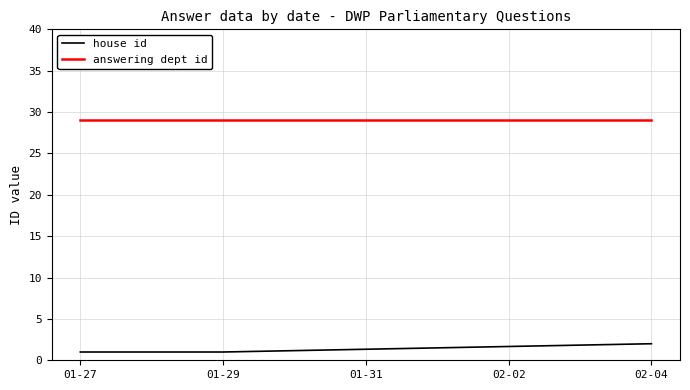

What is the value of the house id point at the 10th from the left?

2